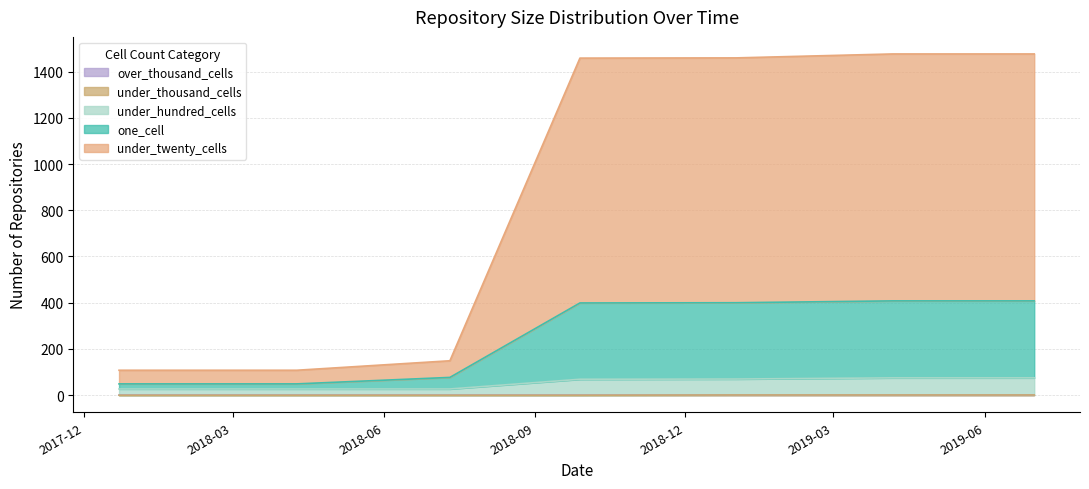

How many values in under_thousand_cells are above zero?

3